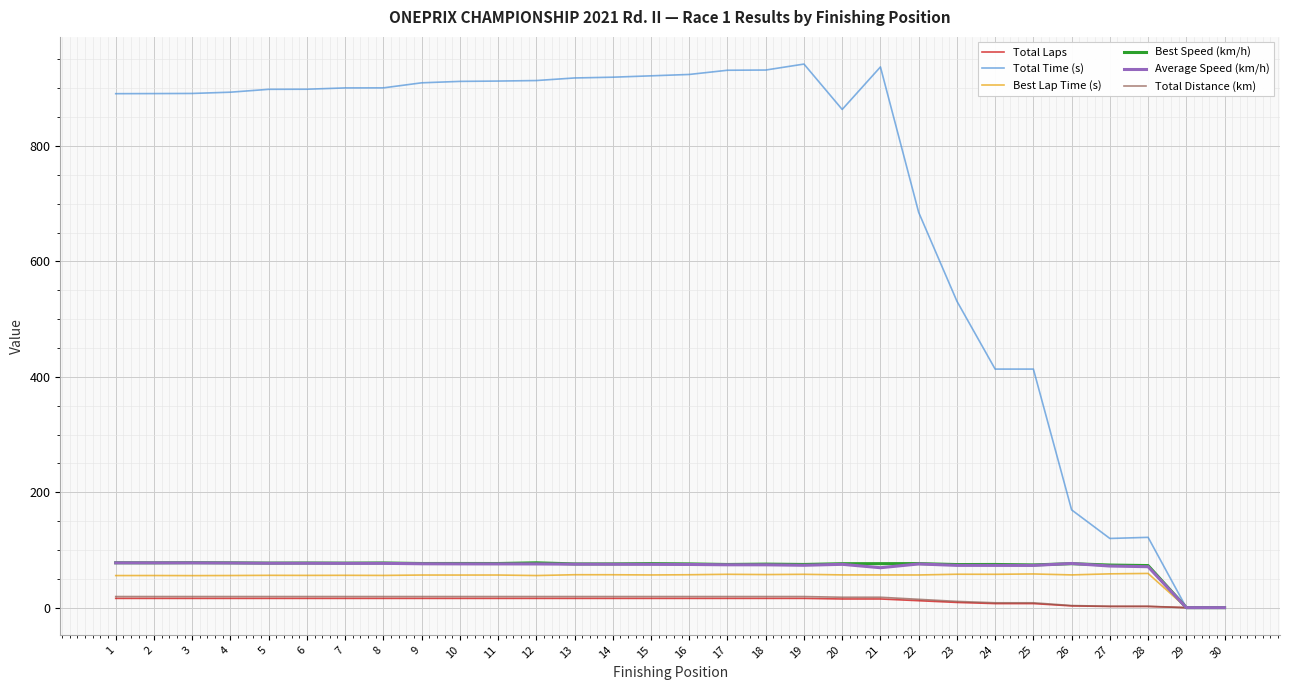

Which series has the largest total across all categories?

Total Time (s)